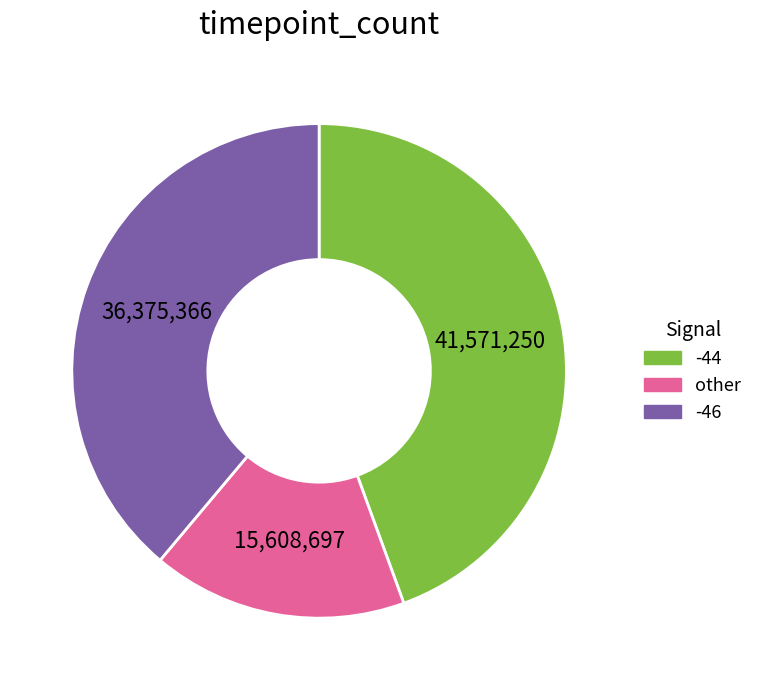

Is there a majority slice in this chart?

No